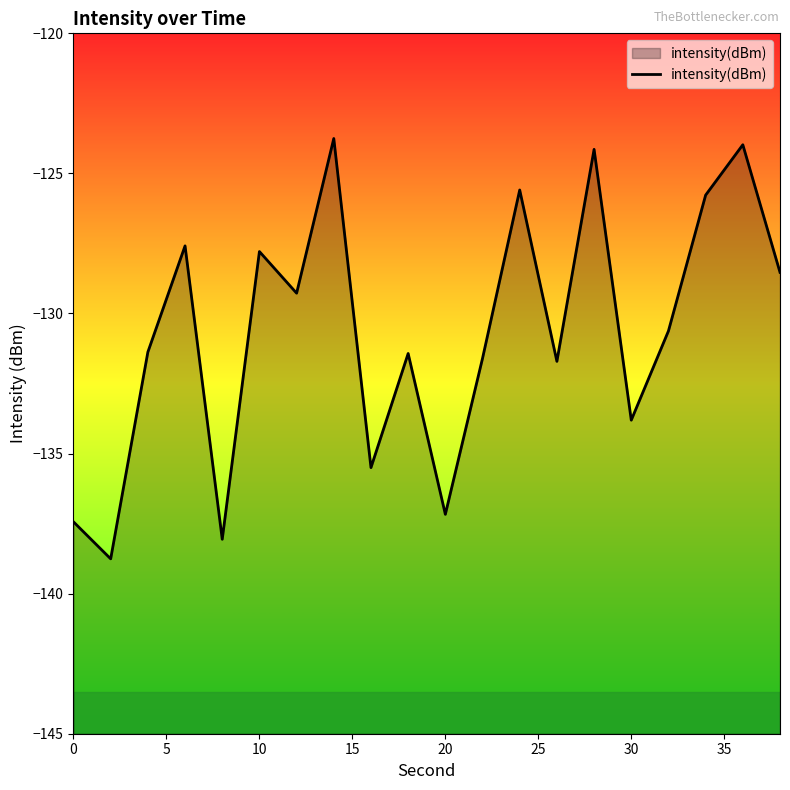

What is the maximum value shown in the chart?

-123.8